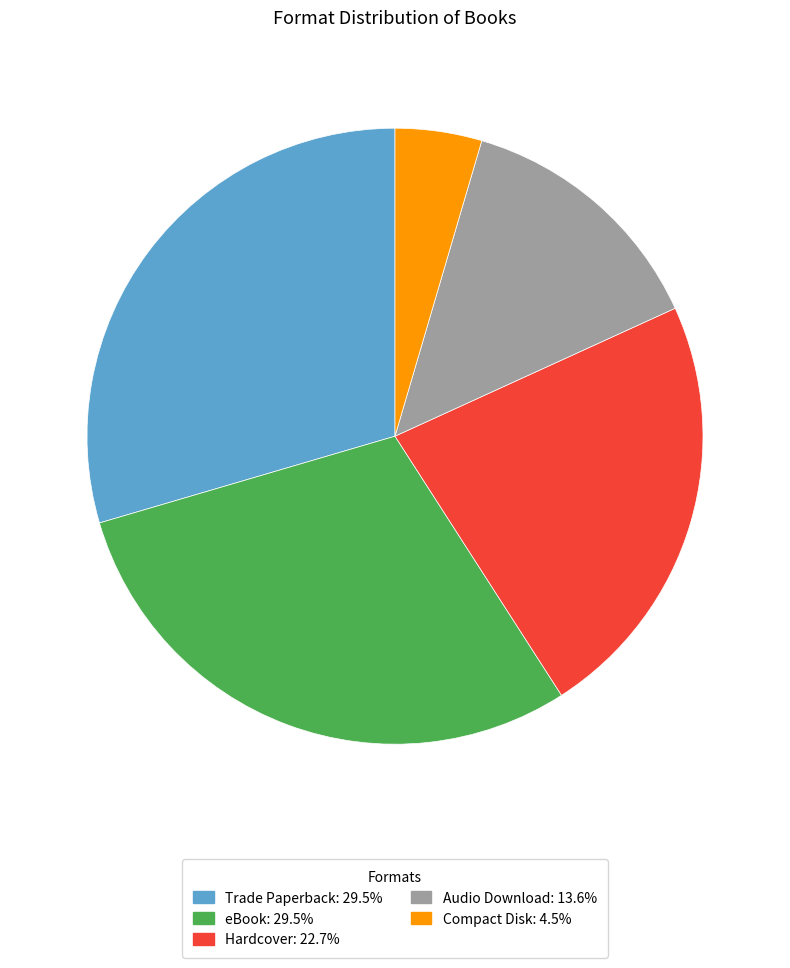

Count the number of slices in the pie.

5